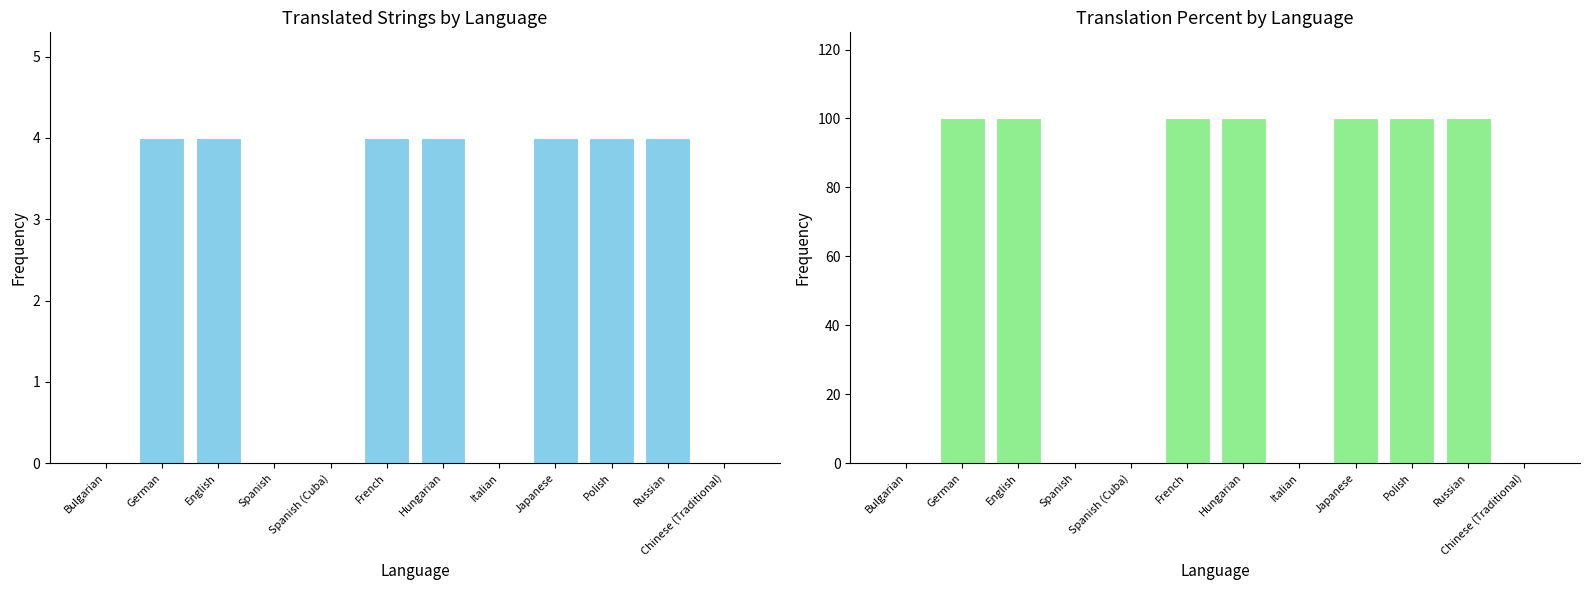

What is the greatest value displayed?

100